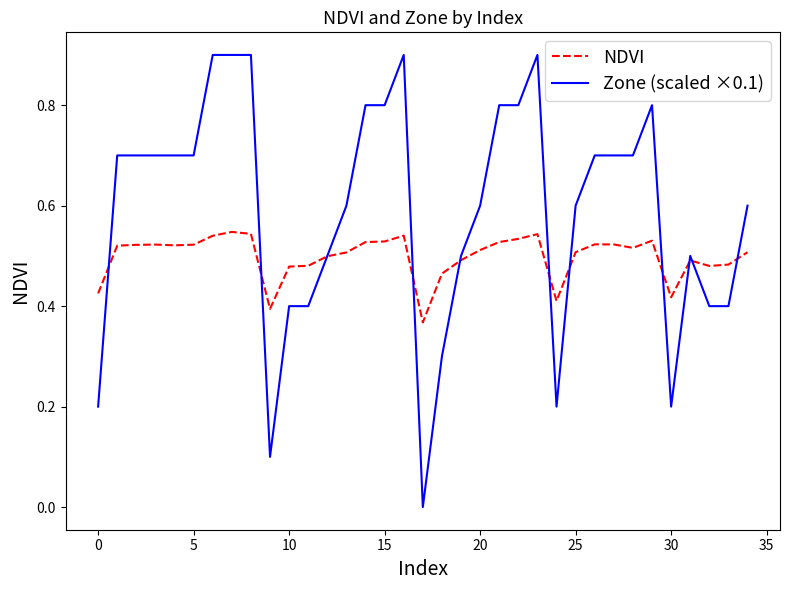

Which series has the largest total across all categories?

Zone (scaled ×0.1)